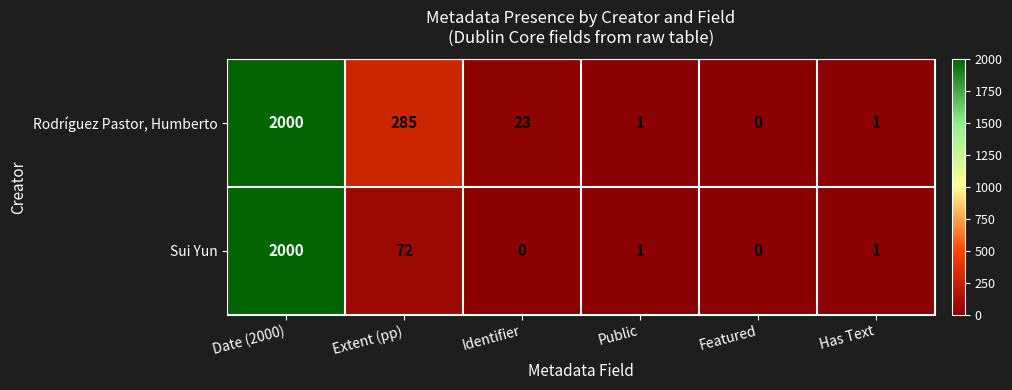

Reading left to right, transcribe all the data shown in this chart.

Rodríguez Pastor, Humberto: Date (2000)=2000	Extent (pp)=285	Identifier=23	Public=1	Featured=0	Has Text=1
Sui Yun: Date (2000)=2000	Extent (pp)=72	Identifier=0	Public=1	Featured=0	Has Text=1